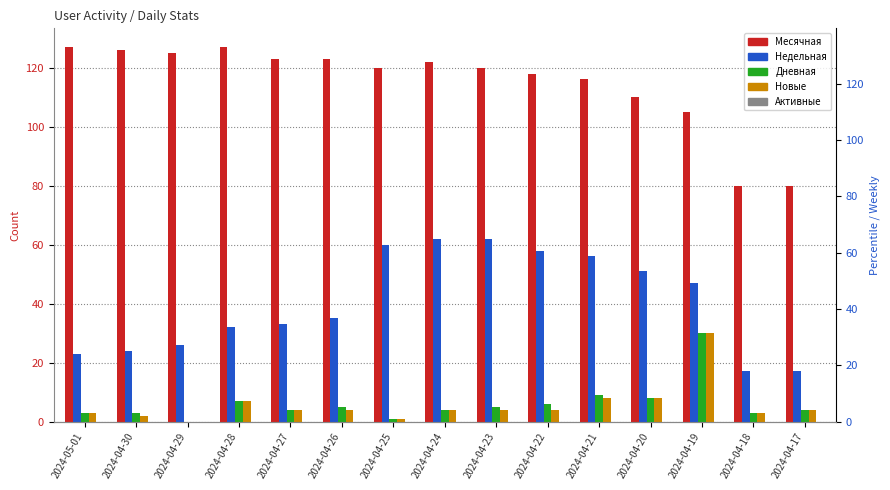

What is the difference between the highest and lowest values at 2024-04-29?

125